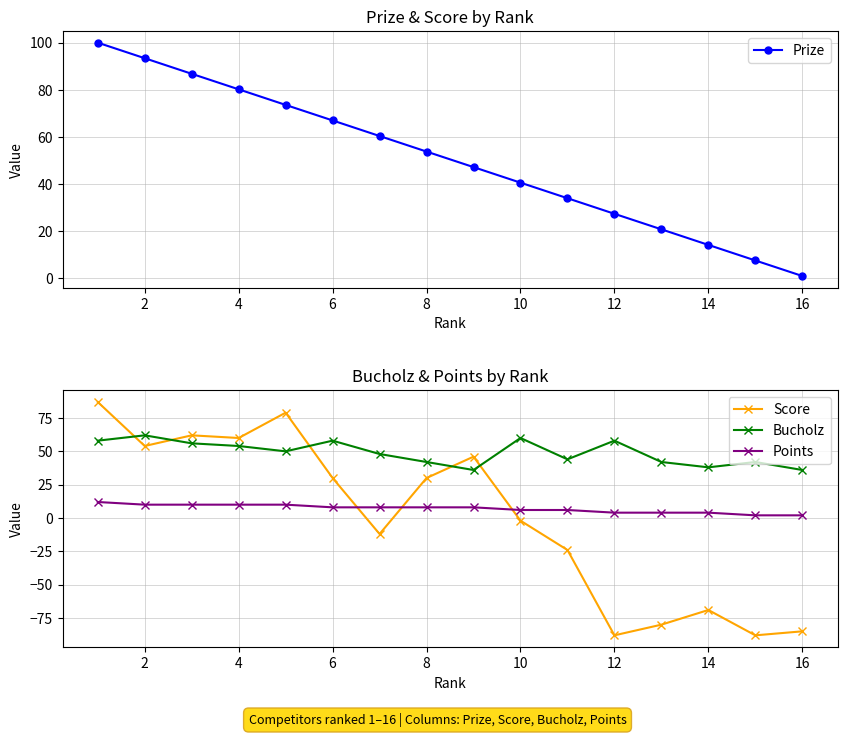

How many interior local peaks does the Bucholz series have?

5